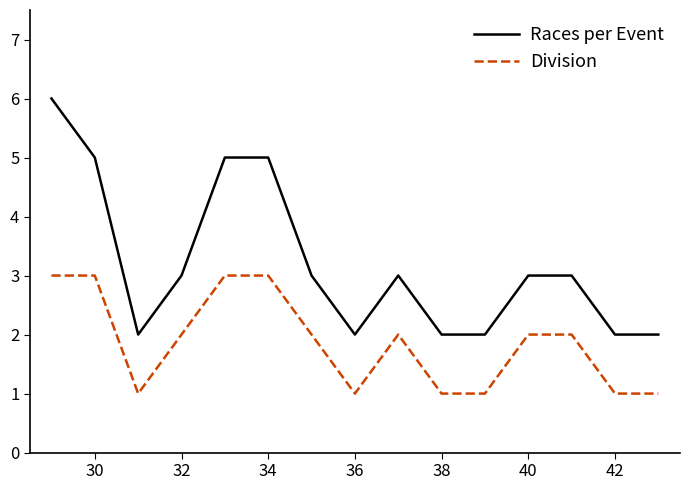

True or false: Races per Event and Division cross at least once.

False